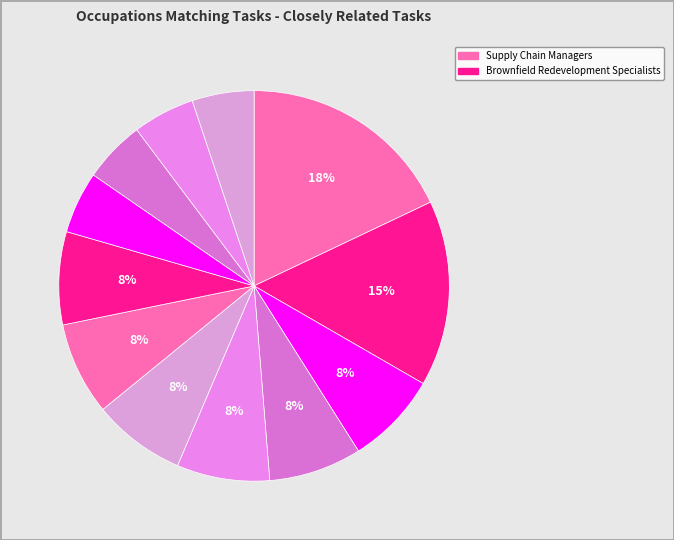

How many slices are in this pie chart?

12